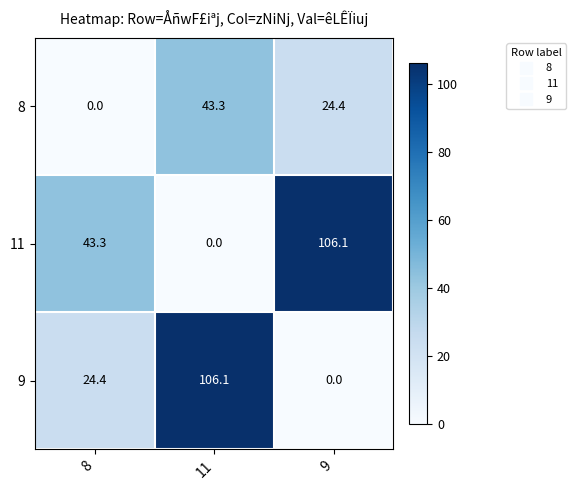

What is the sum of all 9 values?

130.5